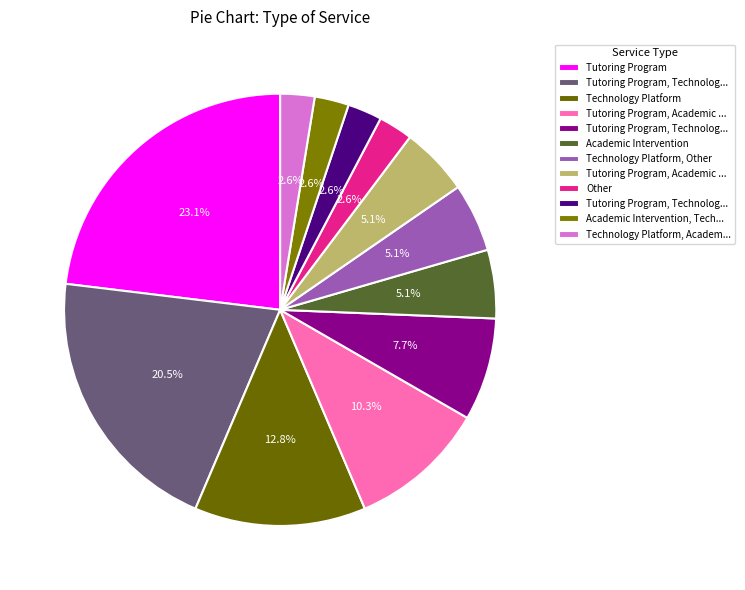

Count the number of slices in the pie.

12